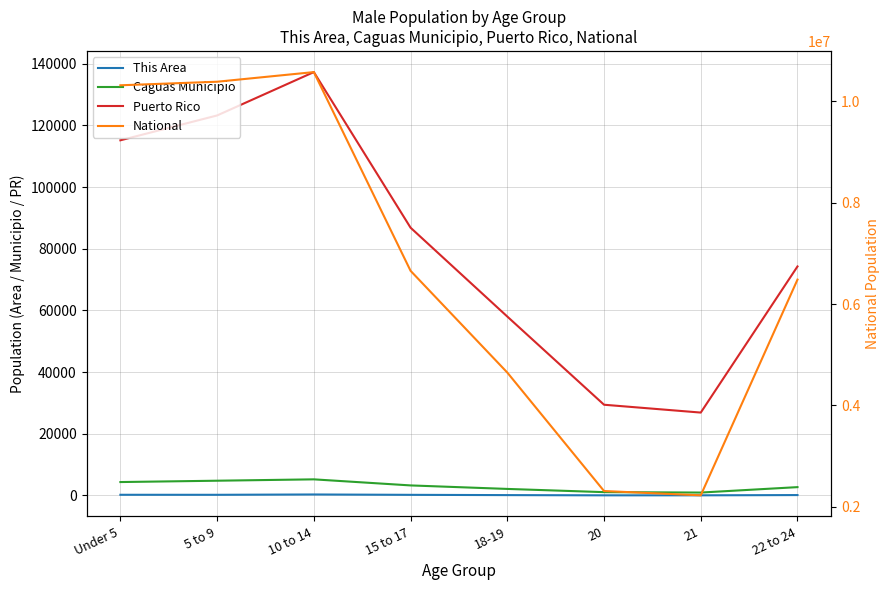

Where is the first local maximum for Puerto Rico?

10 to 14